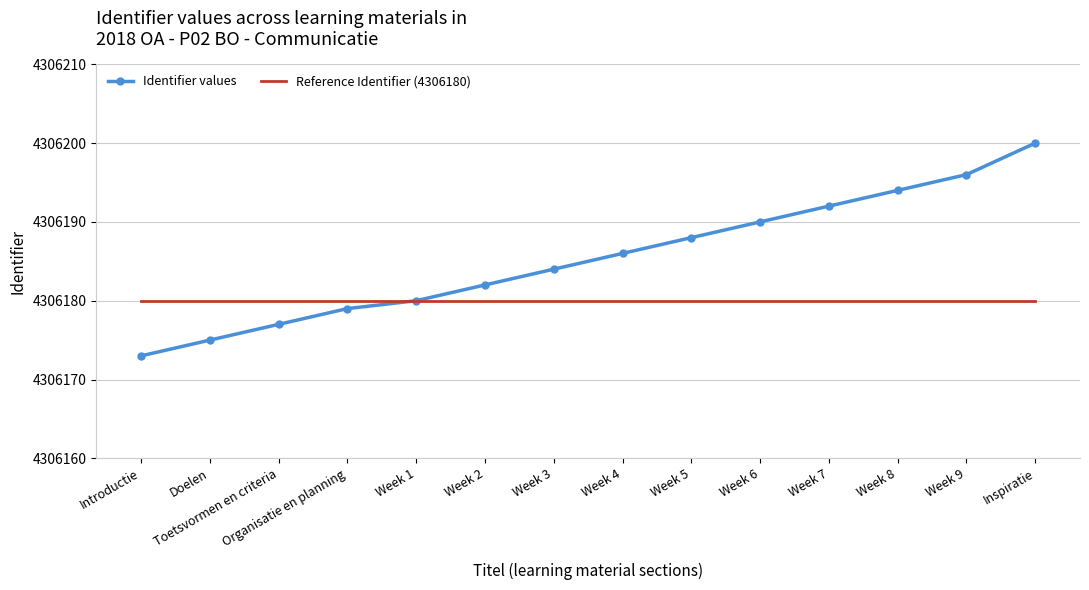

Rank the series at Week 9 from highest to lowest value.

Identifier values, Reference Identifier (4306180)